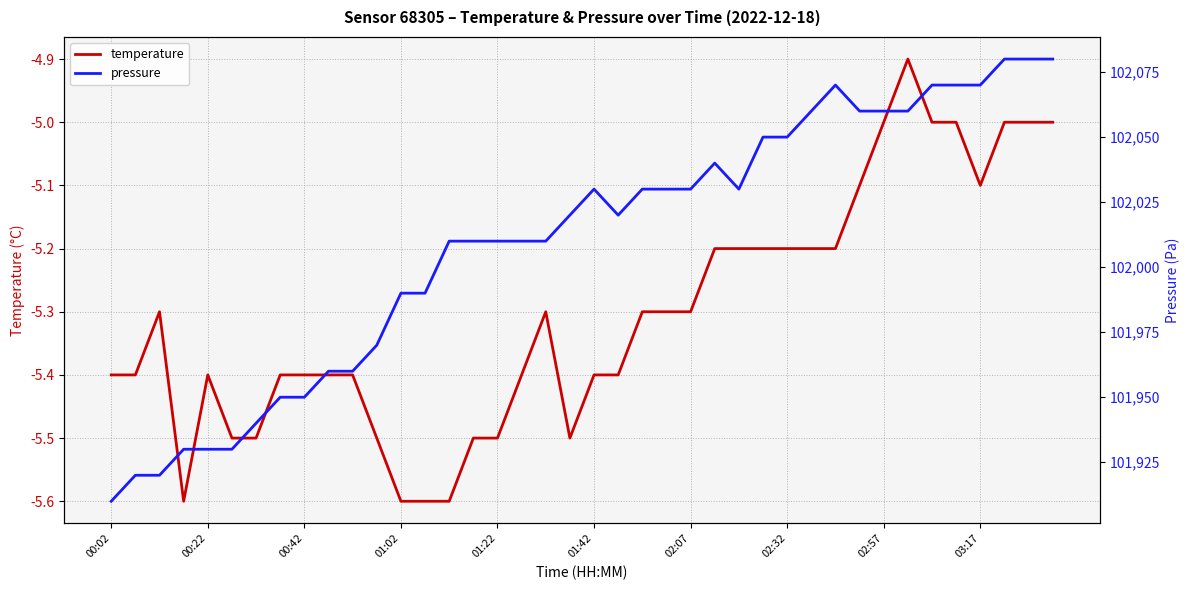

What is the value of the temperature point at the 36th from the left?

-5.0